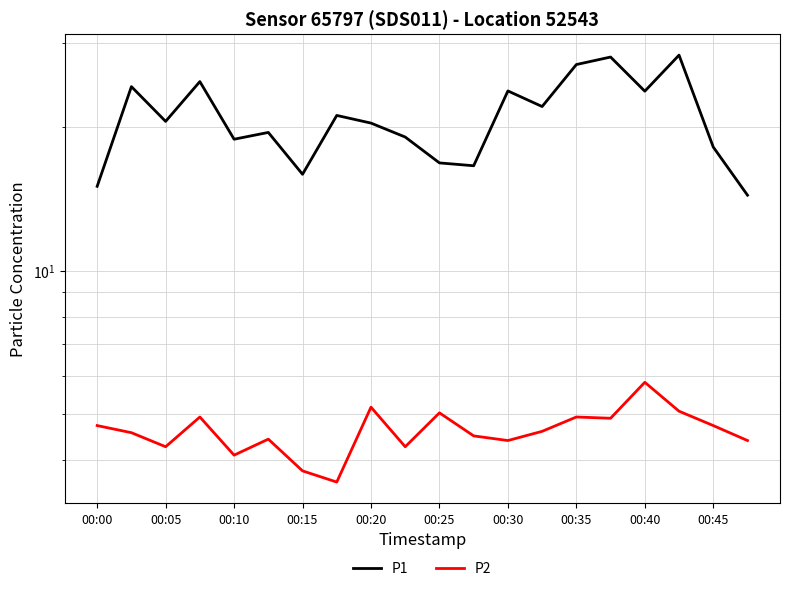

What position from the right is 00:40?

4